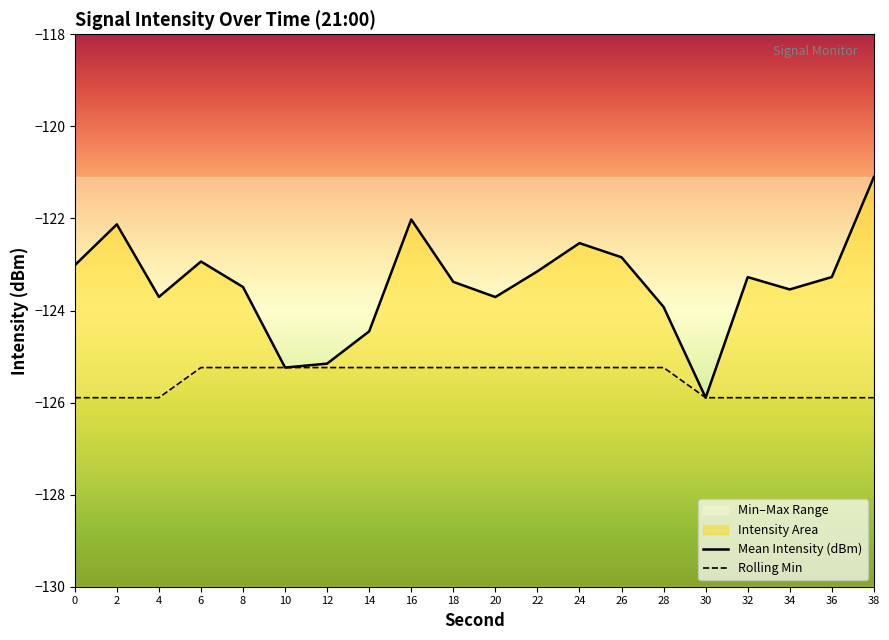

Rank the series by their average value, from lowest to highest.

Rolling Min, Mean Intensity (dBm)